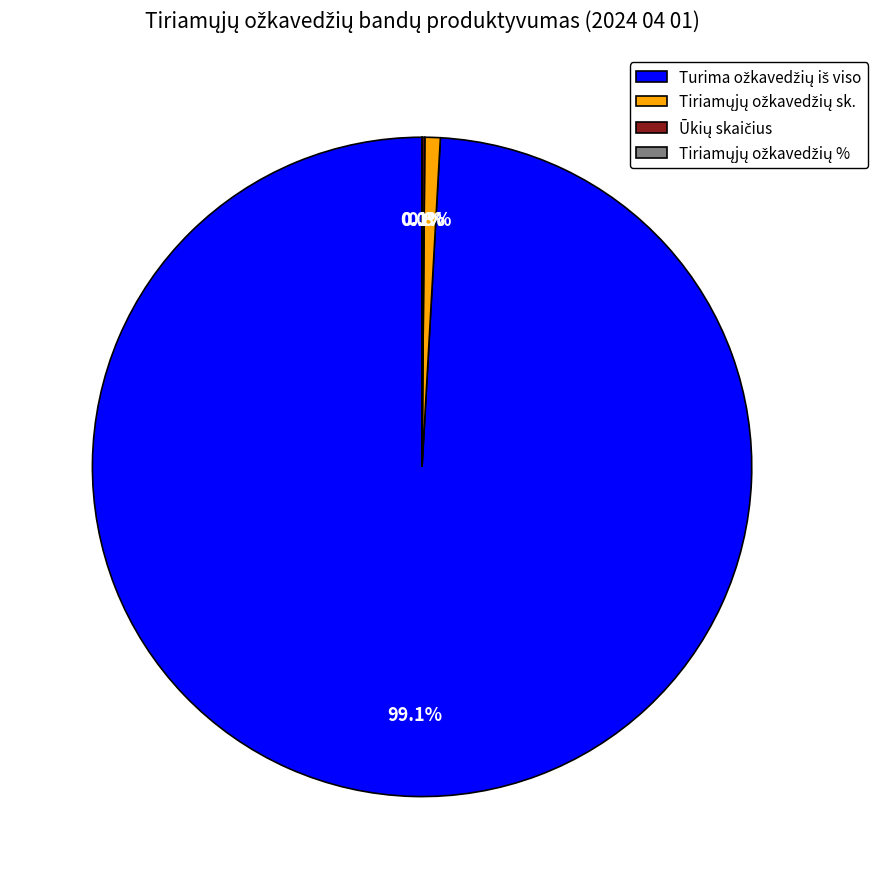

Is there any slice that represents more than half of the pie?

Yes